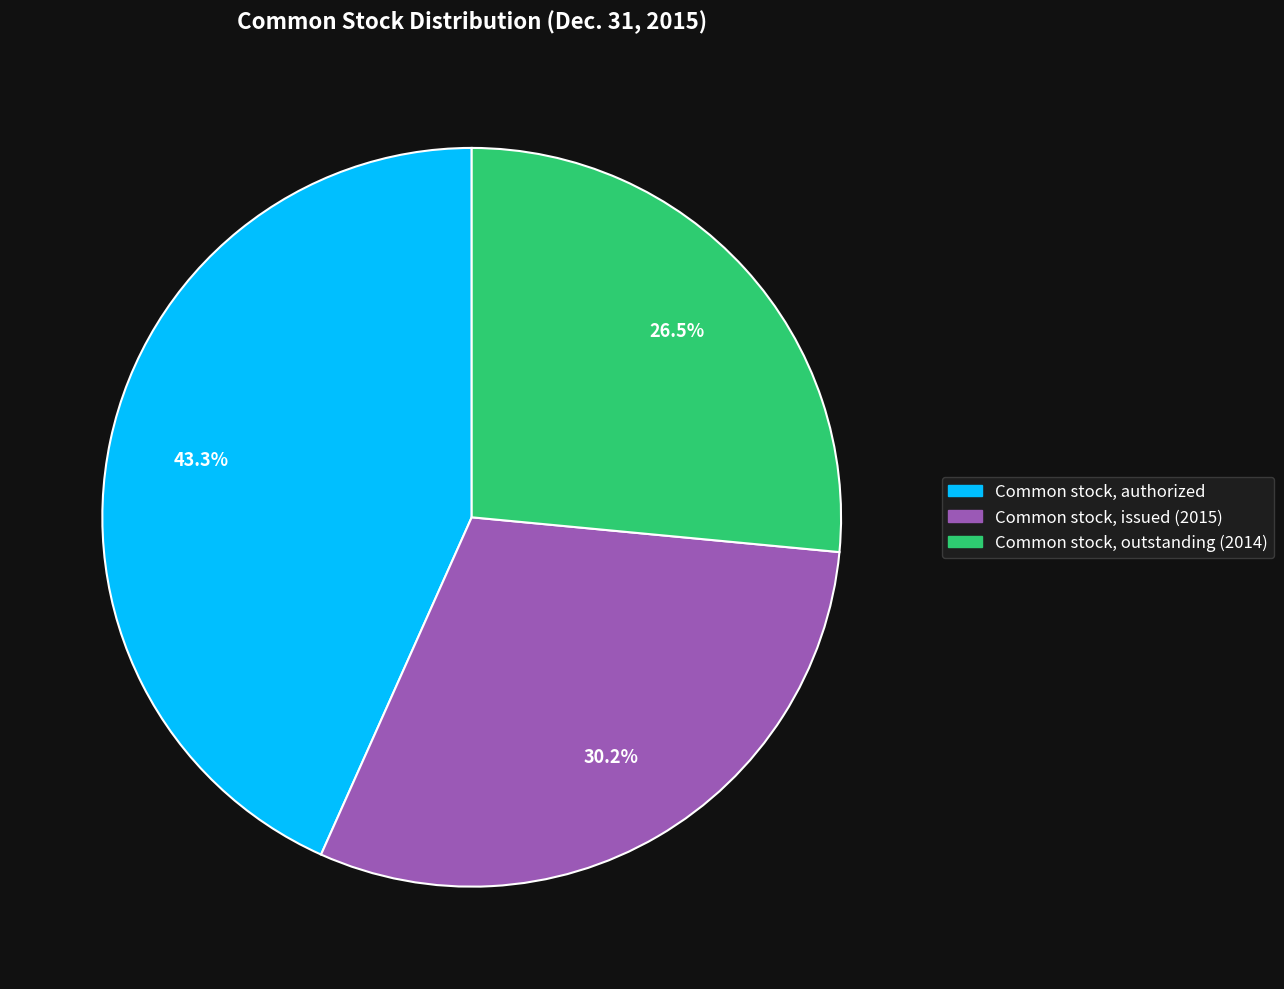

Between Common stock, authorized and Common stock, issued (2015), which is larger?

Common stock, authorized